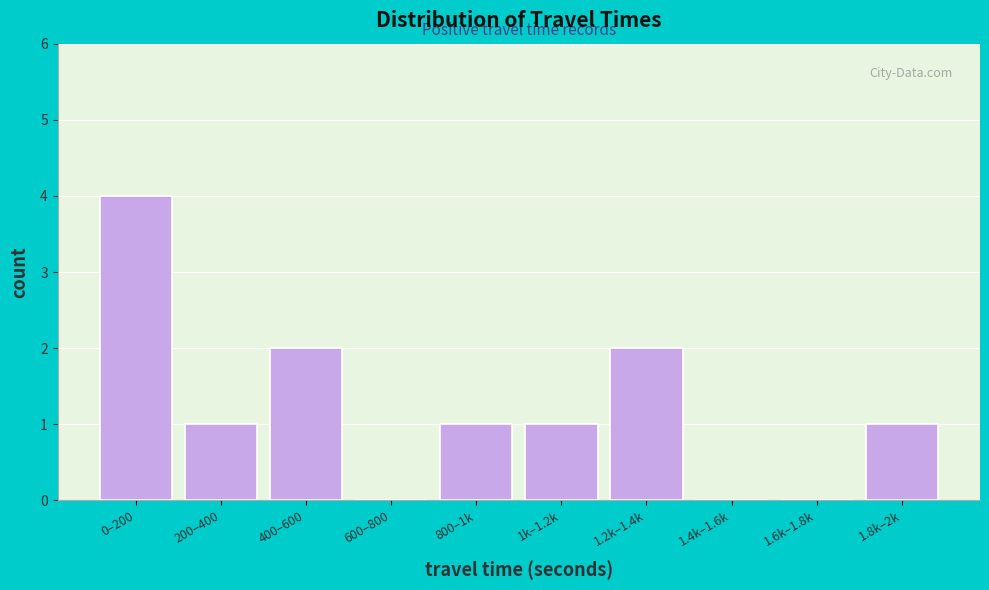

Reading left to right, what are all the values shown in this chart?

0–200=4	200–400=1	400–600=2	600–800=0	800–1k=1	1k–1.2k=1	1.2k–1.4k=2	1.4k–1.6k=0	1.6k–1.8k=0	1.8k–2k=1